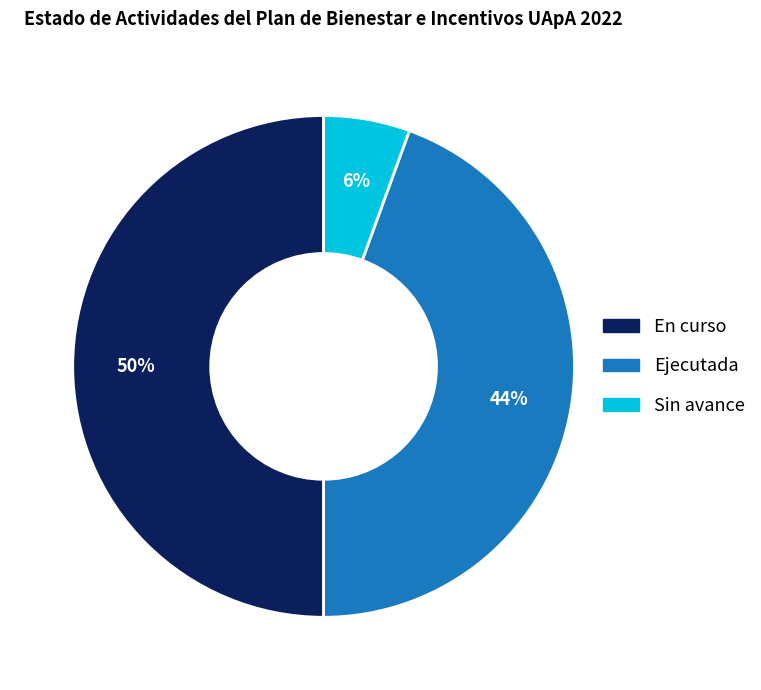

Which has a higher value, En curso or Ejecutada?

En curso